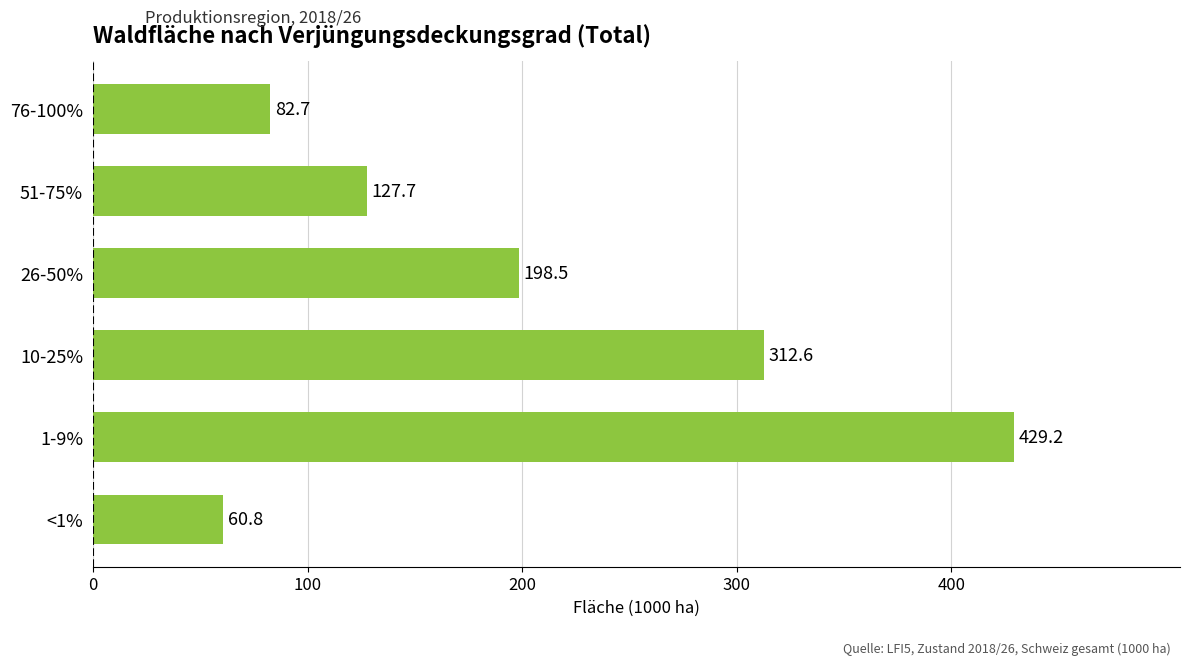

Does the chart contain stacked bars?

No